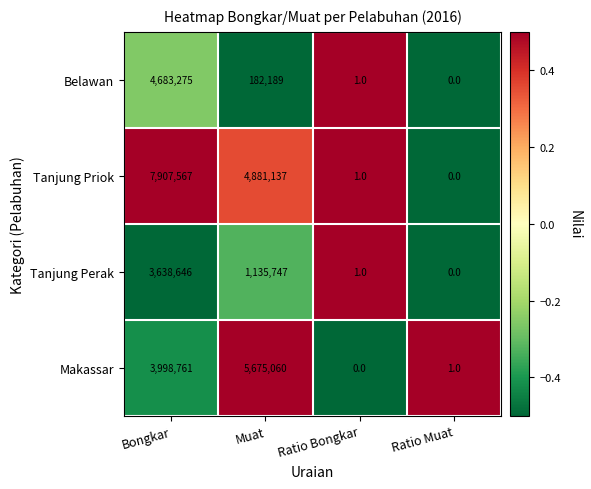

What is the maximum value shown in the chart?

7907567